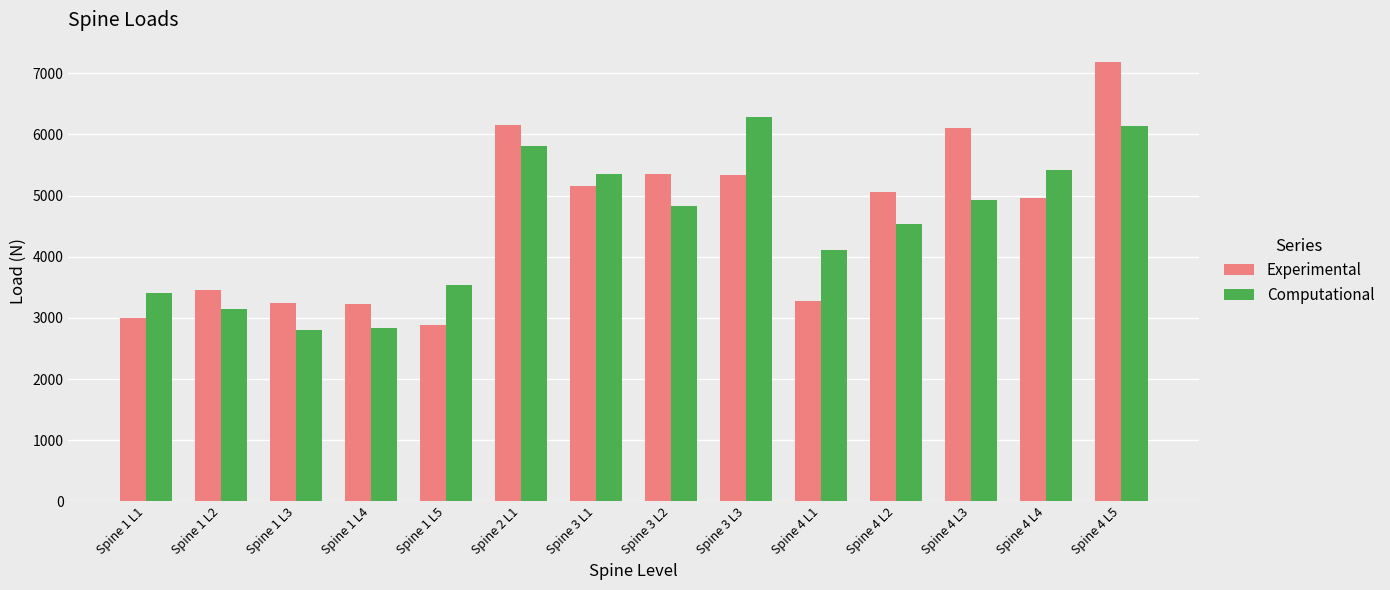

What is the difference between the Experimental values at Spine 1 L1 and Spine 3 L1?

2162.5